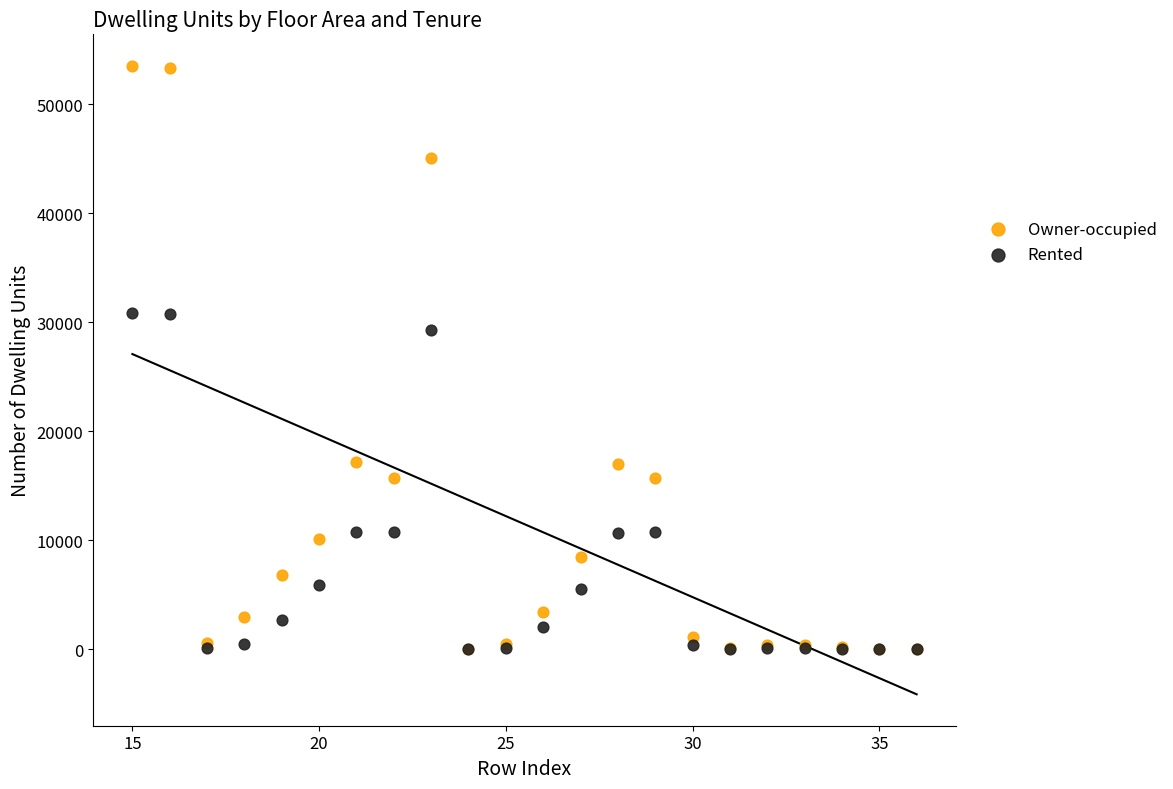

In the Owner-occupied series, what Y value is closest to 26769?

17167